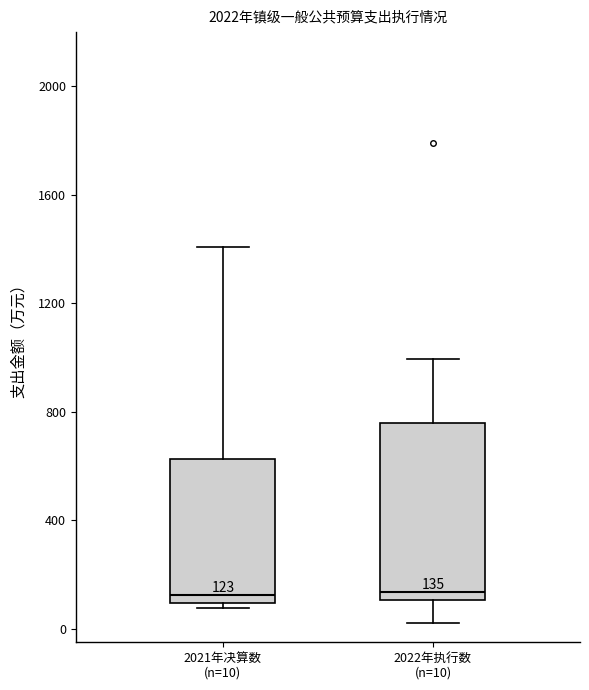

Which box is the tallest, from its lower edge to its upper edge?

2022年执行数 (n=10)